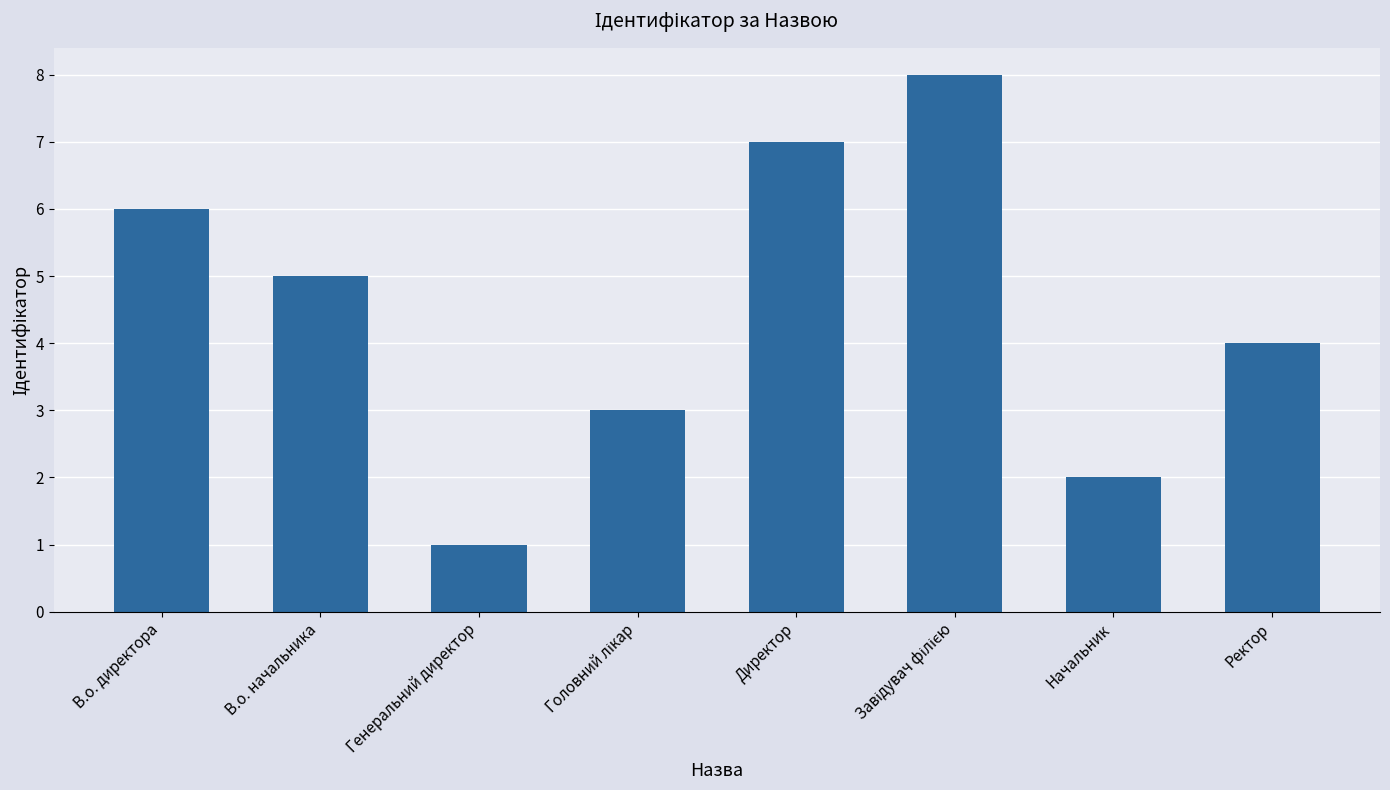

What is the smallest value displayed?

1